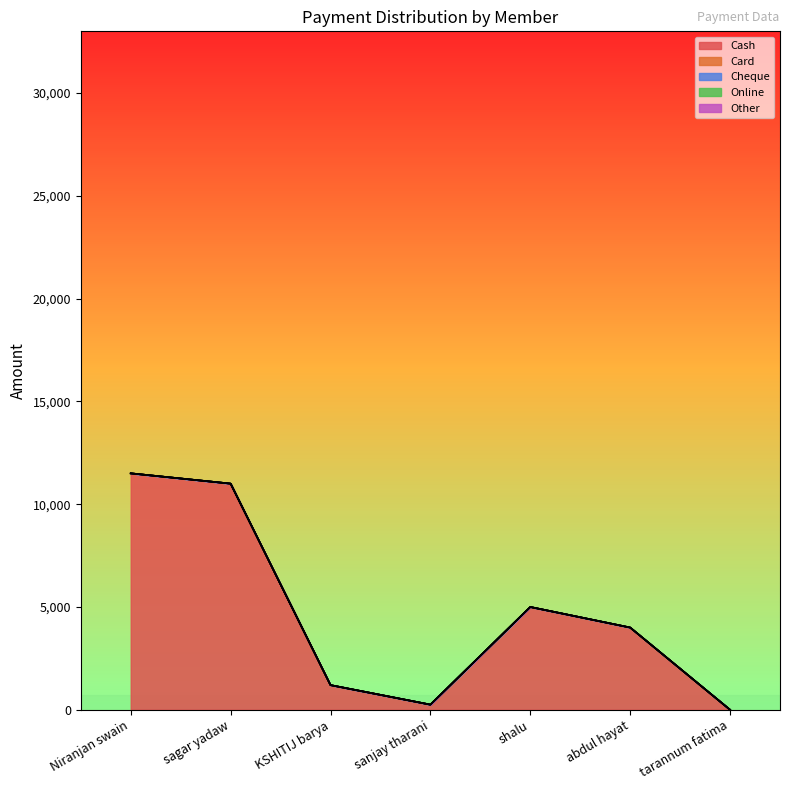

What is the greatest value displayed?

11500